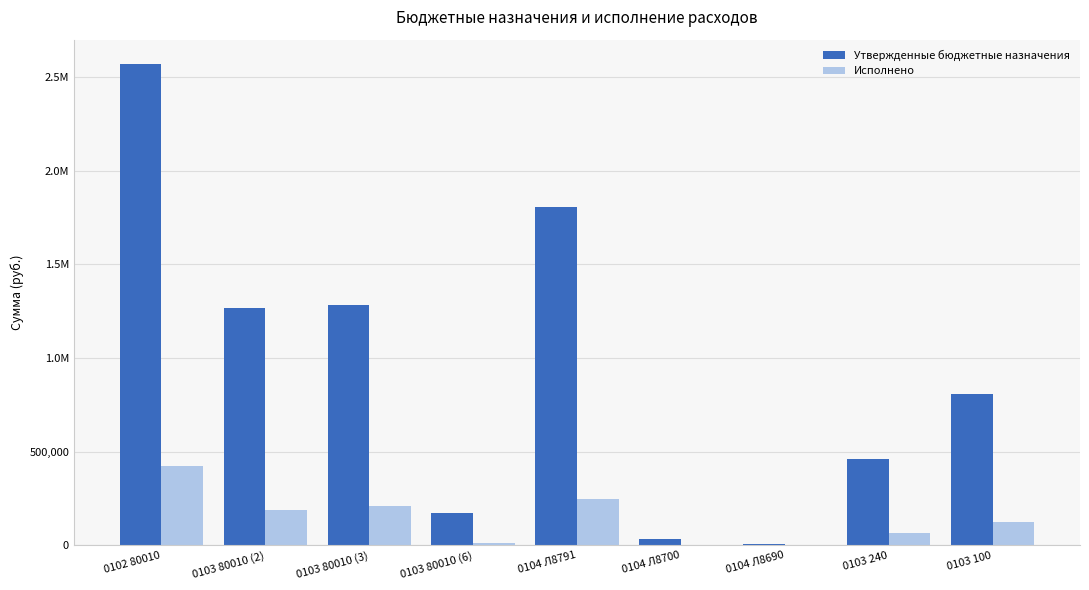

What is the highest value of the Исполнено series?

425369.3